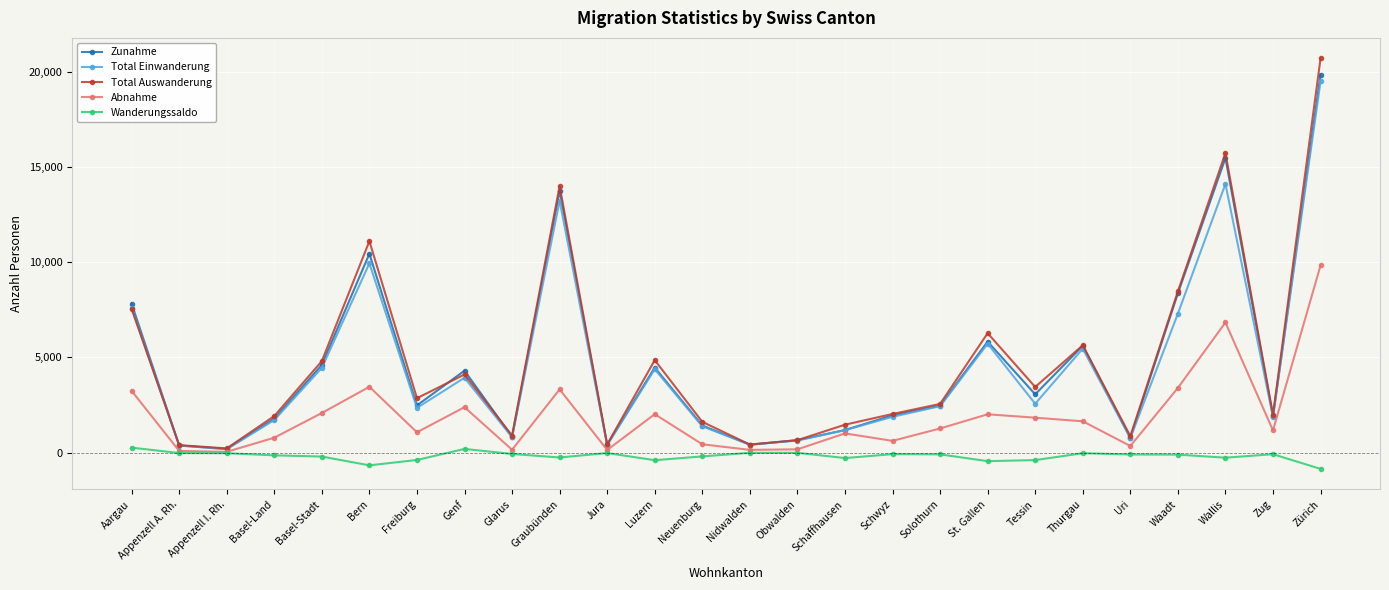

At which label does Abnahme first exceed 1273?

Aargau